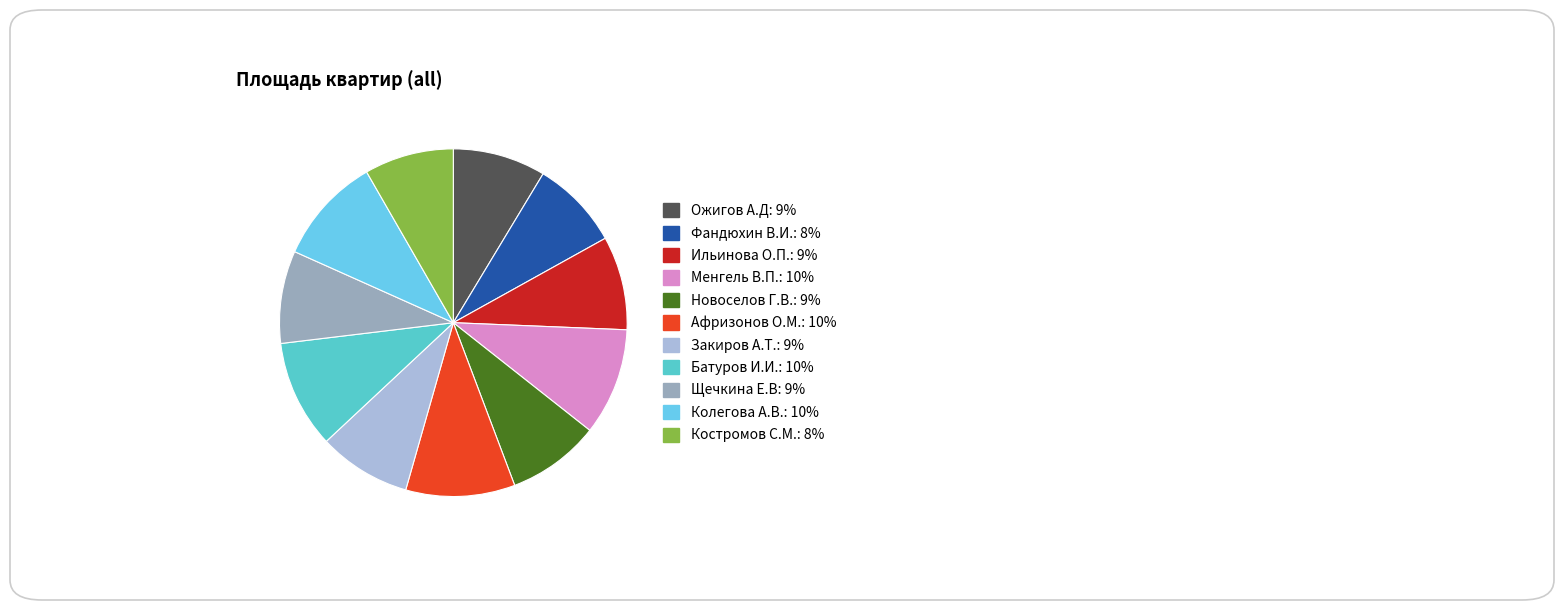

What percentage is NOT represented by Щечкина Е.В?

91.4%